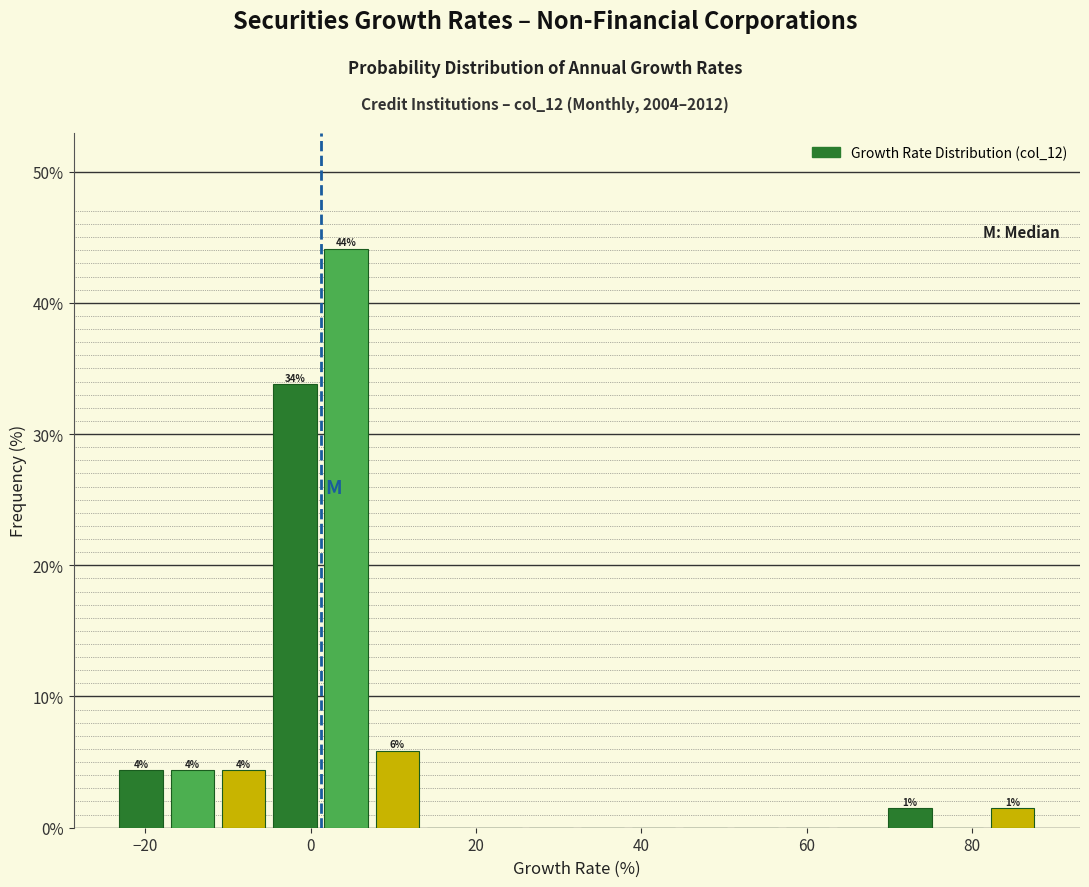

Around what value on the x-axis is the tallest bar? Give the approximate position of its centre, as read against the axis.

4